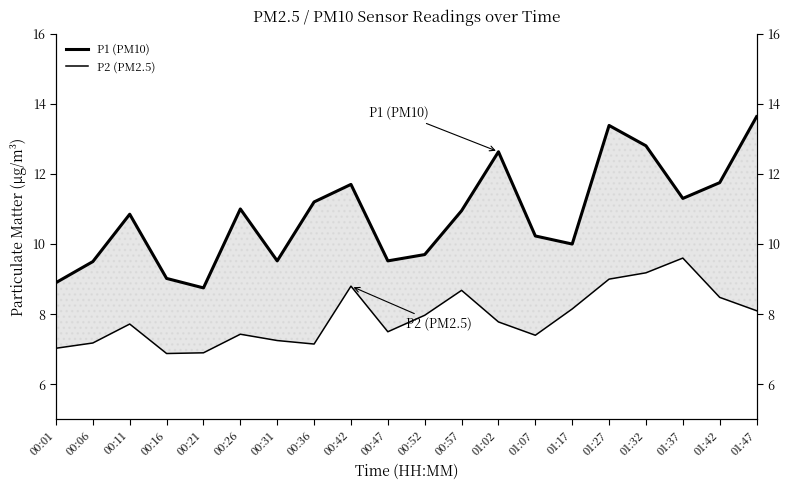

What is the sum of the P2 (PM2.5) values at 01:17 and 01:37?

17.8